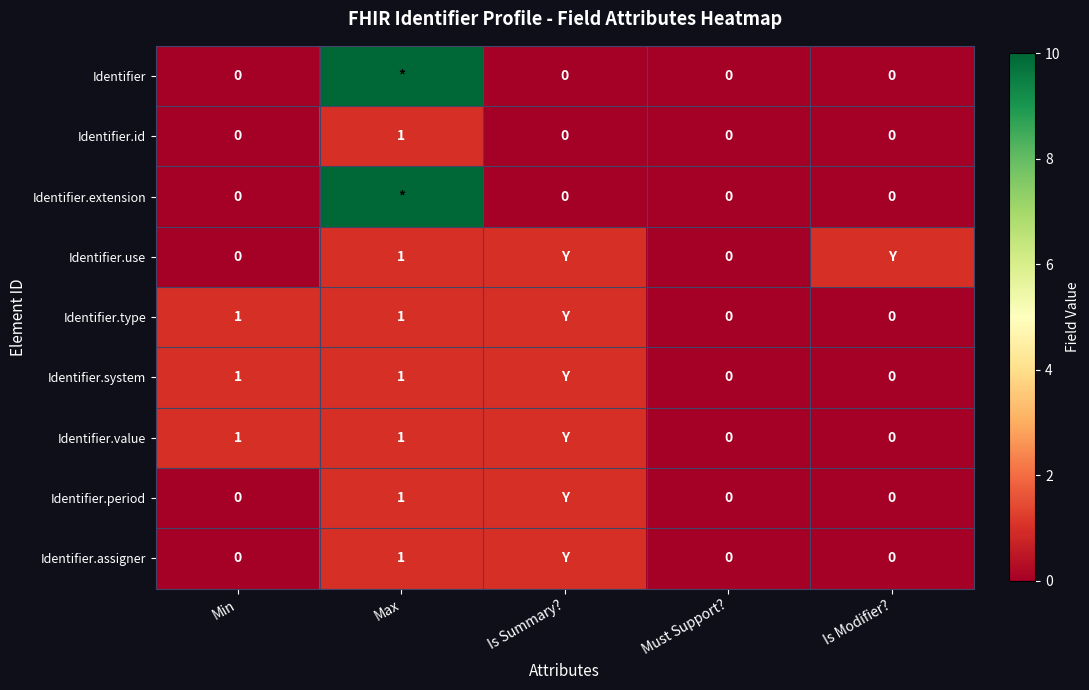

How many categories are shown in the chart?

5